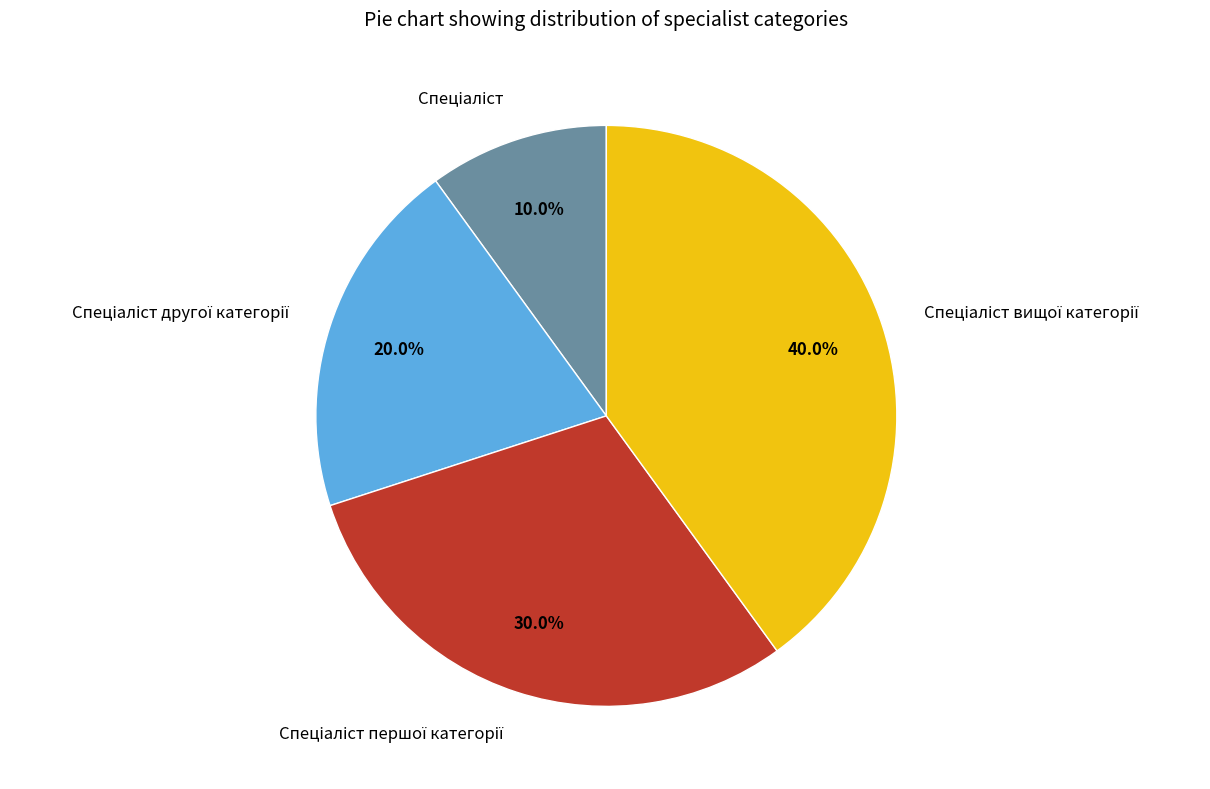

Is there a majority slice in this chart?

No